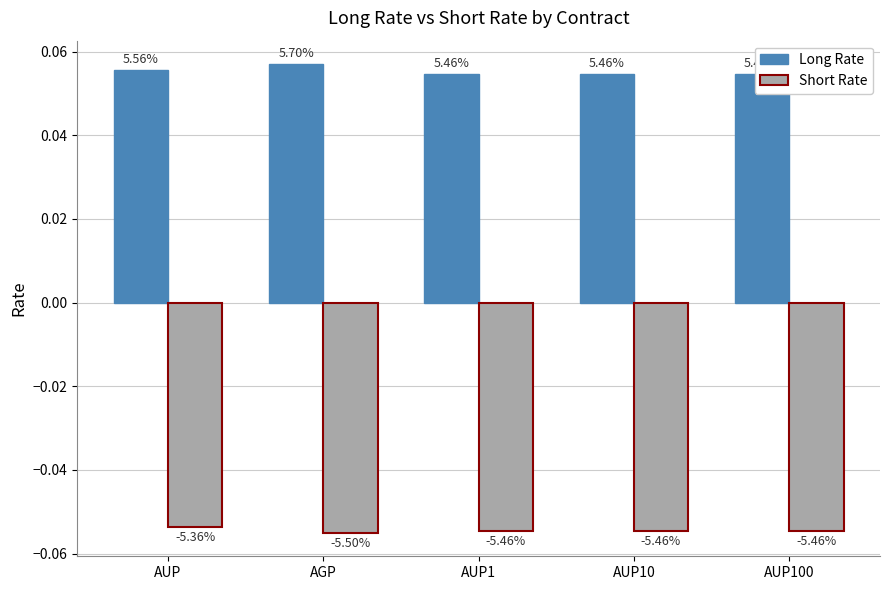

What value does the Short Rate series have at AUP100?

-0.1